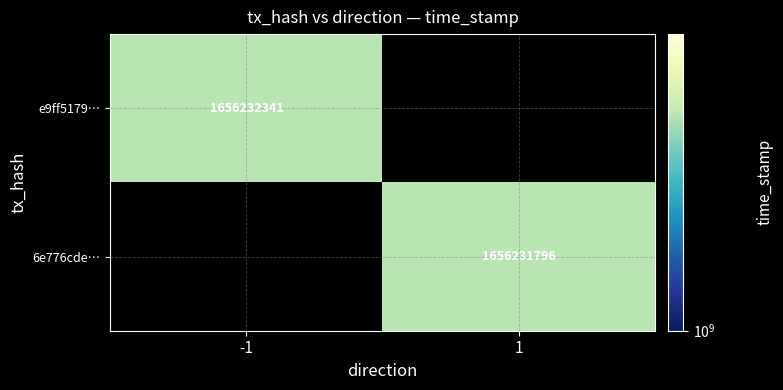

Is the value of e9ff5179dd9defb6ceb27b791fd079195442ef8 at direction greater than the value of 6e776cde965522d34037c28a6a54983c1a2ec8b at direction?

No